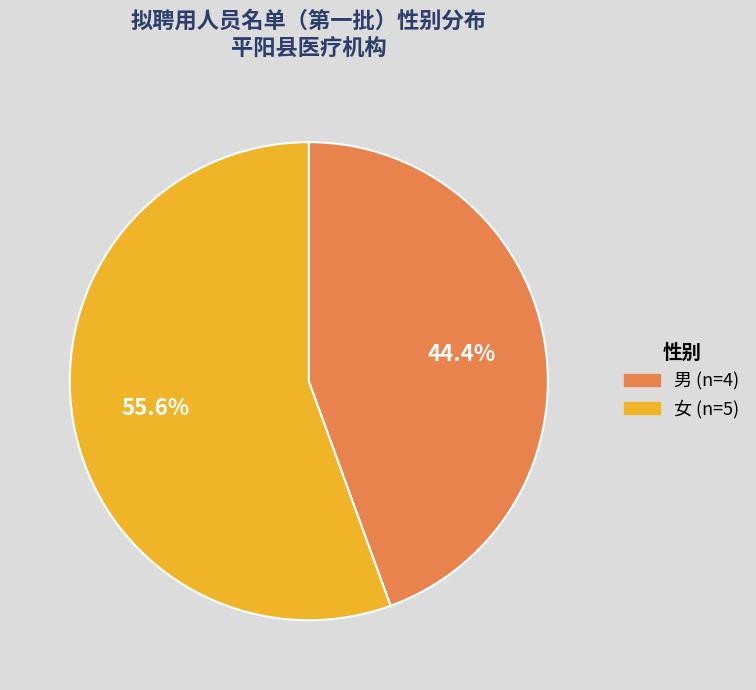

Between 女 and 男, which is larger?

女